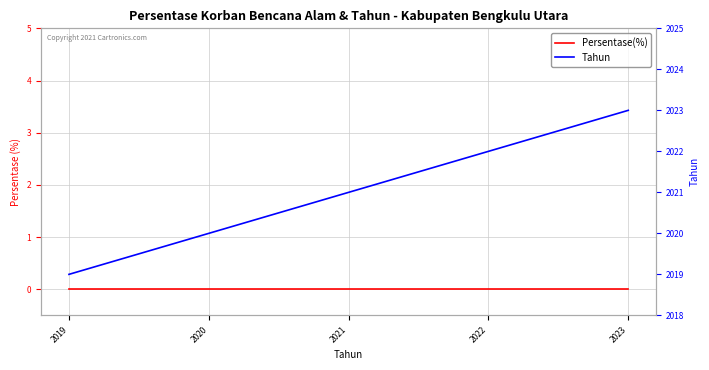

At which label is Tahun closest to 2021?

2021